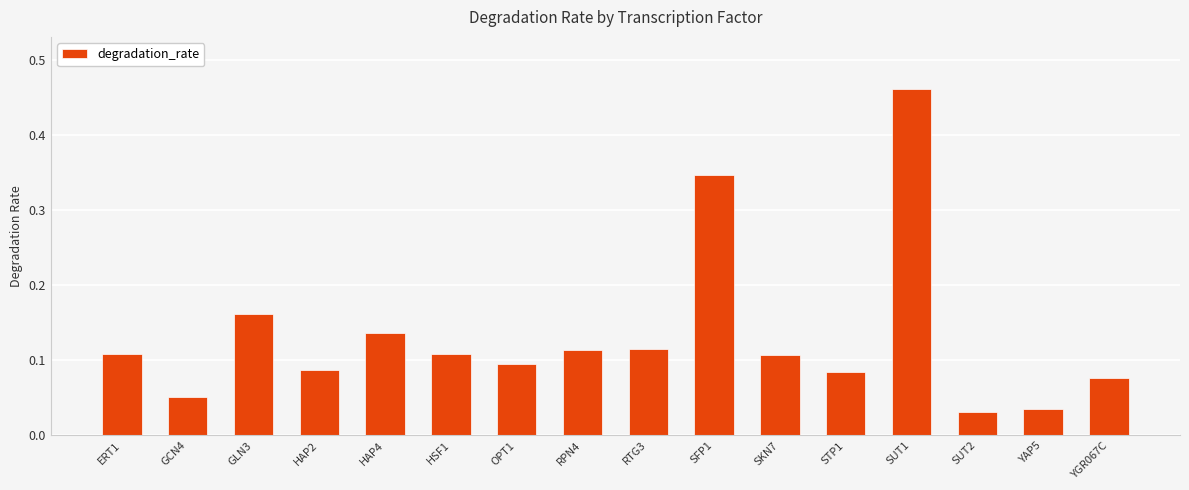

What is the label of the 14th bar from the left?

SUT2